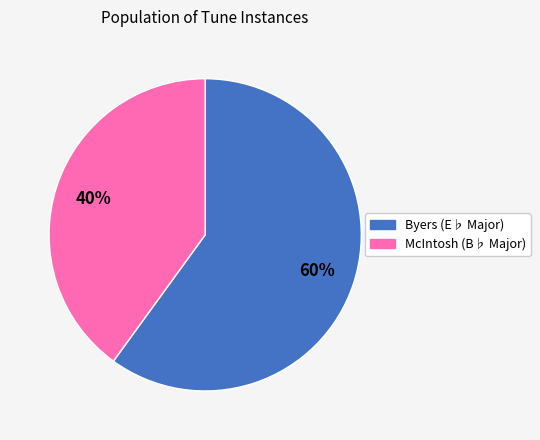

To the nearest percent, what is the difference between the largest and smallest slice percentages?

20%